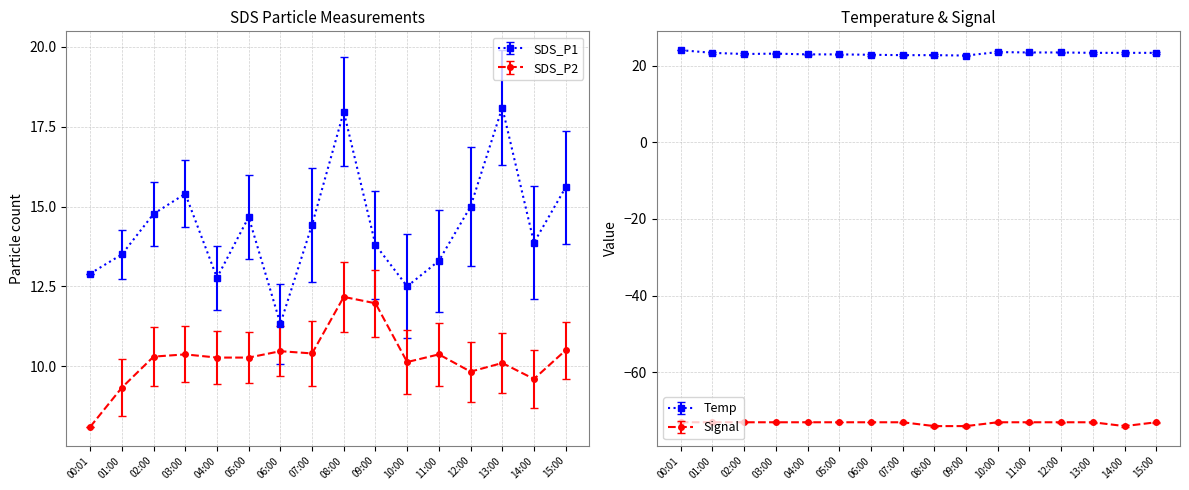

Which series has the largest range (max minus min)?

SDS_P1